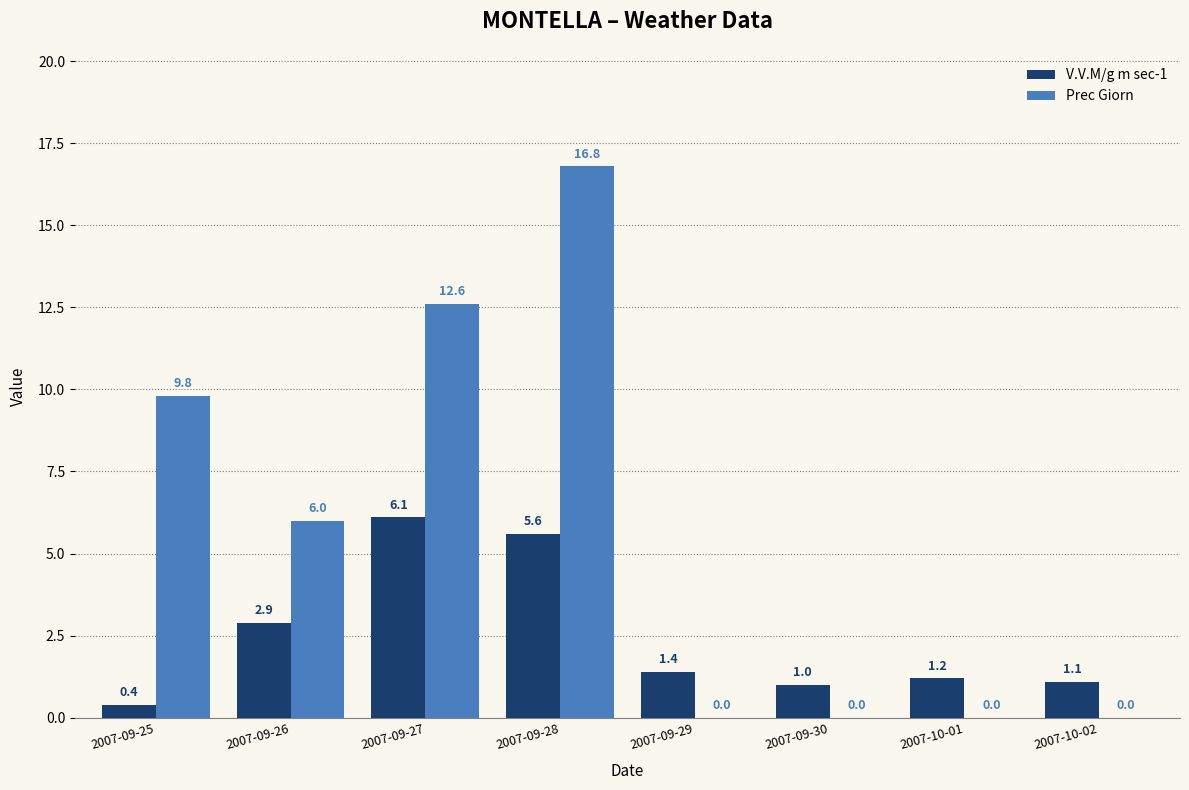

The value of V.V.M/g m sec-1 at 2007-10-02 is 1.1. True or false?

True